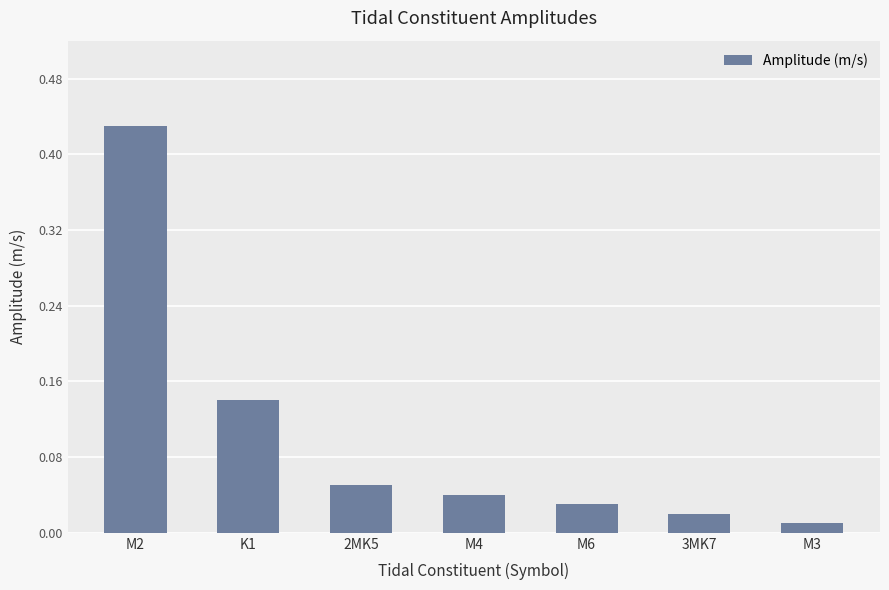

List the labels in order of value, smallest first.

M3, 3MK7, M6, M4, 2MK5, K1, M2